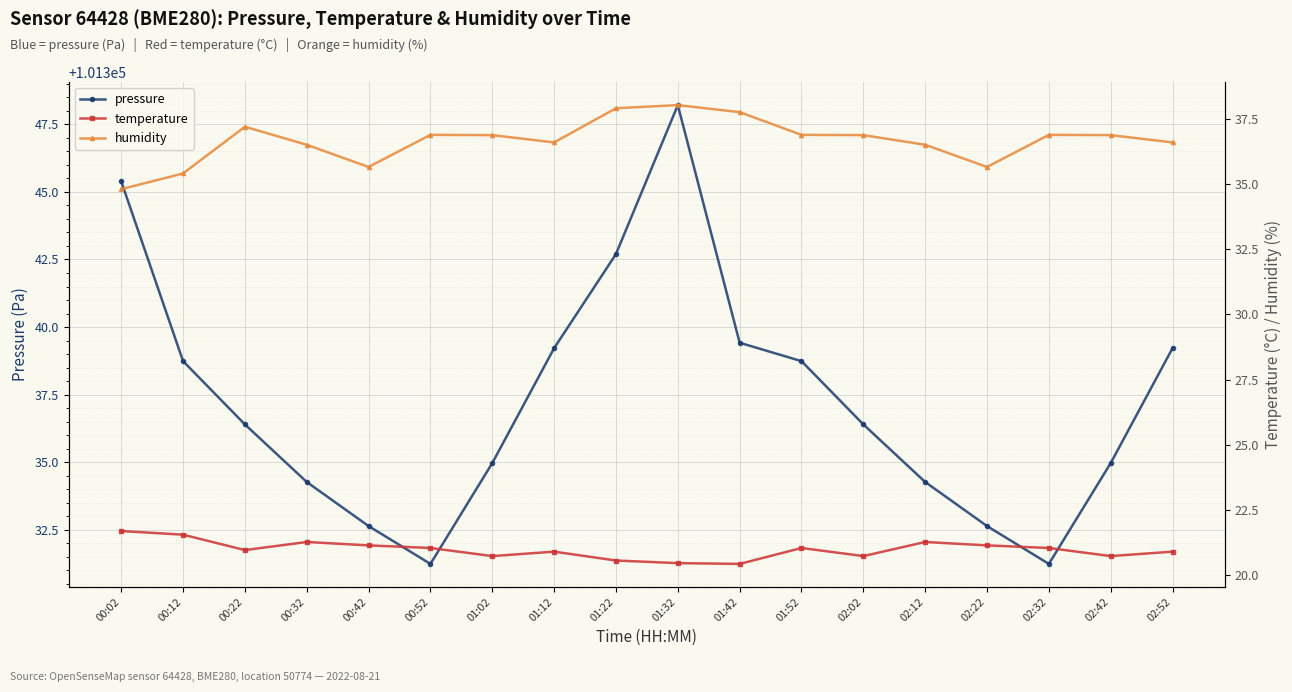

Reading left to right, extract all data points from this chart.

pressure: 101345.4	101338.7	101336.4	101334.3	101332.6	101331.2	101335.0	101339.2	101342.7	101348.2	101339.4	101338.7	101336.4	101334.3	101332.6	101331.2	101335.0	101339.2
temperature: 21.7	21.6	21.0	21.3	21.1	21.1	20.7	20.9	20.6	20.5	20.4	21.1	20.7	21.3	21.1	21.1	20.7	20.9
humidity: 34.8	35.4	37.2	36.5	35.6	36.9	36.9	36.6	37.9	38.0	37.8	36.9	36.9	36.5	35.6	36.9	36.9	36.6